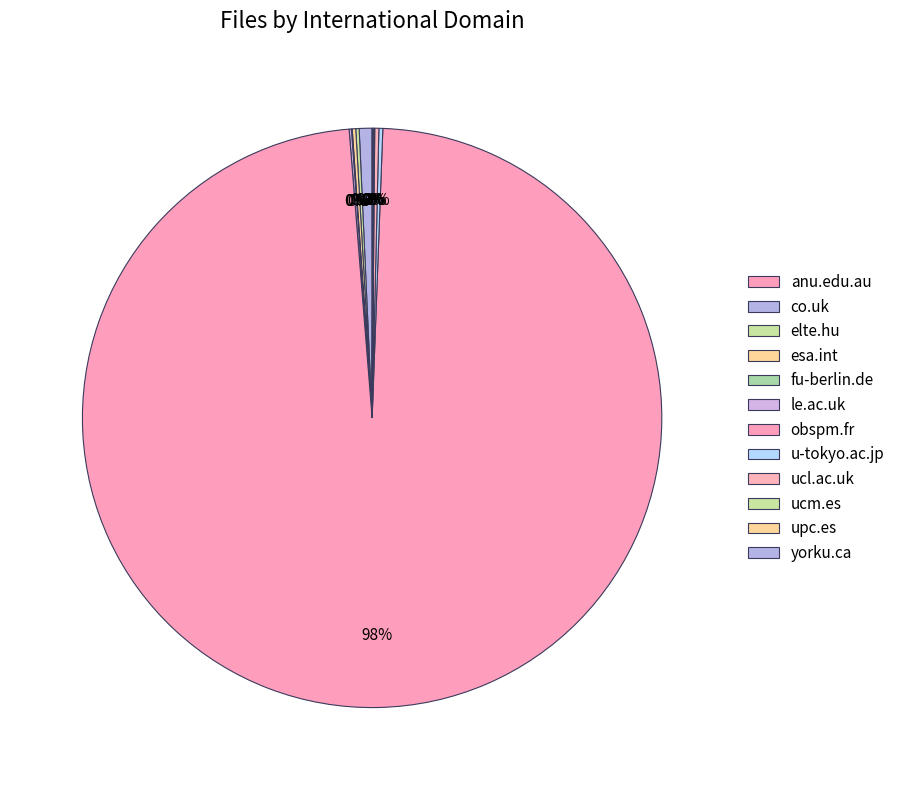

What is the change in value from le.ac.uk to ucl.ac.uk?

+128